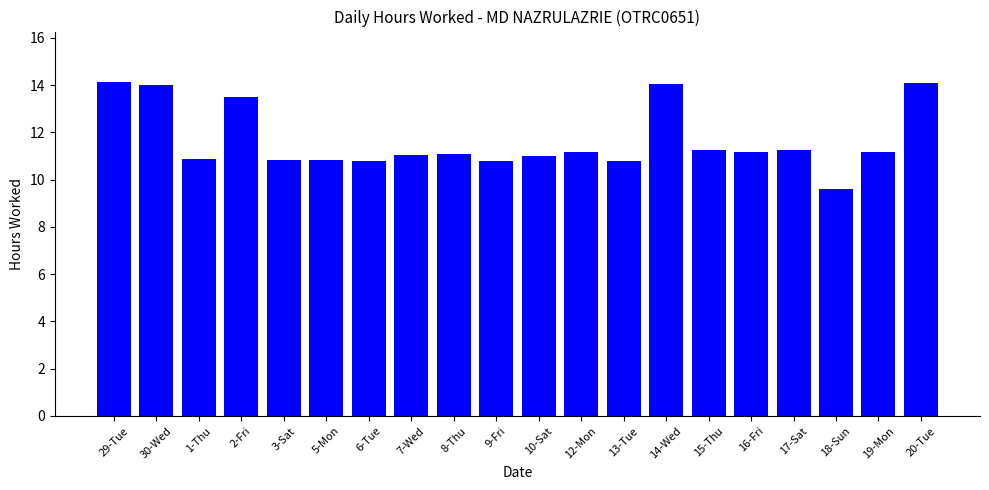

The chart shows a value of 2.3 at 10-Sat. True or false?

False